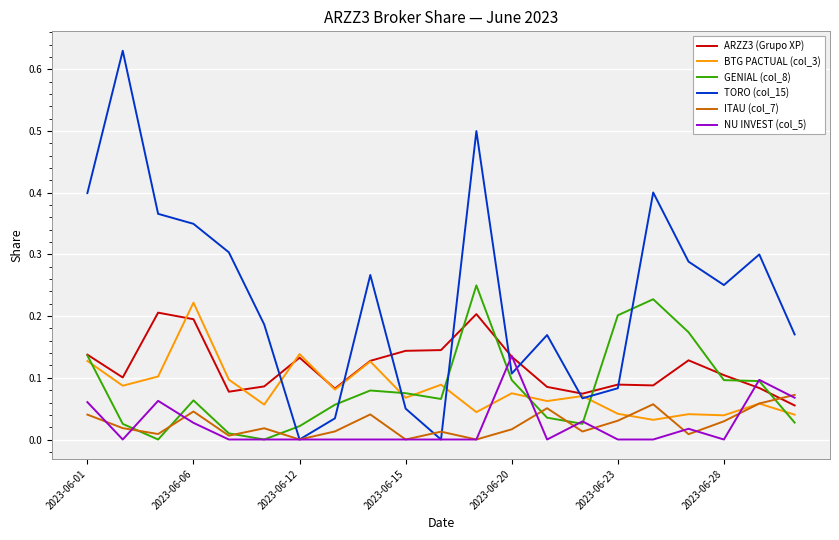

Which series has the largest range (max minus min)?

TORO (col_15)